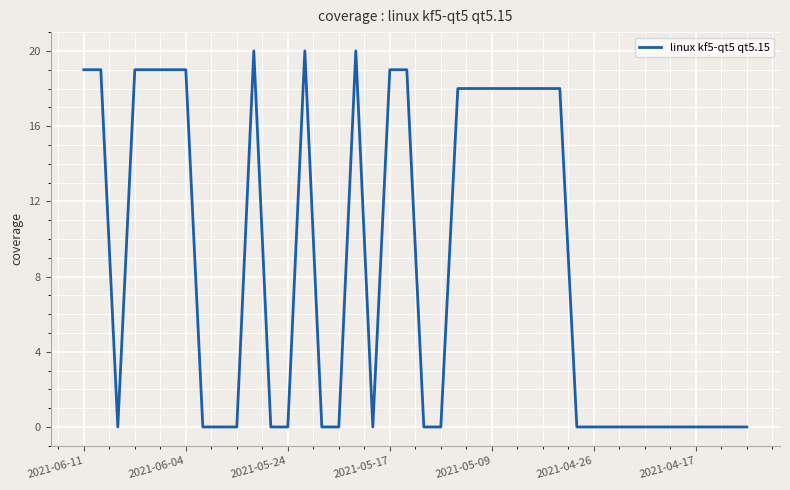

What is the greatest value displayed?

20